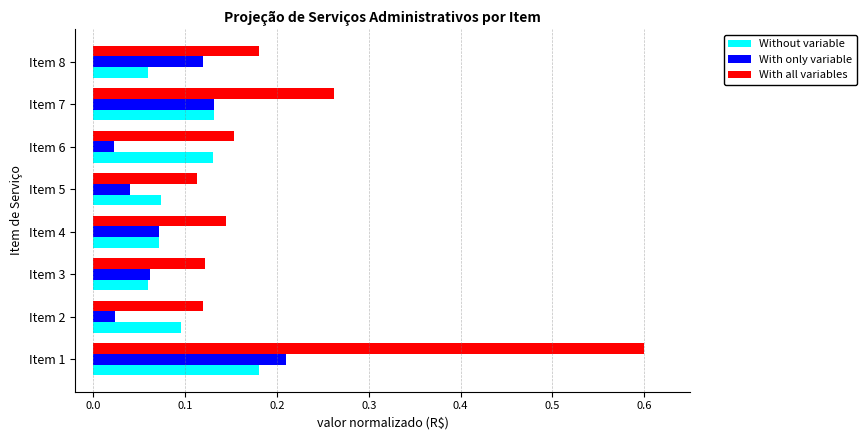

Which category has the highest value in the Without variable series?

Item 1